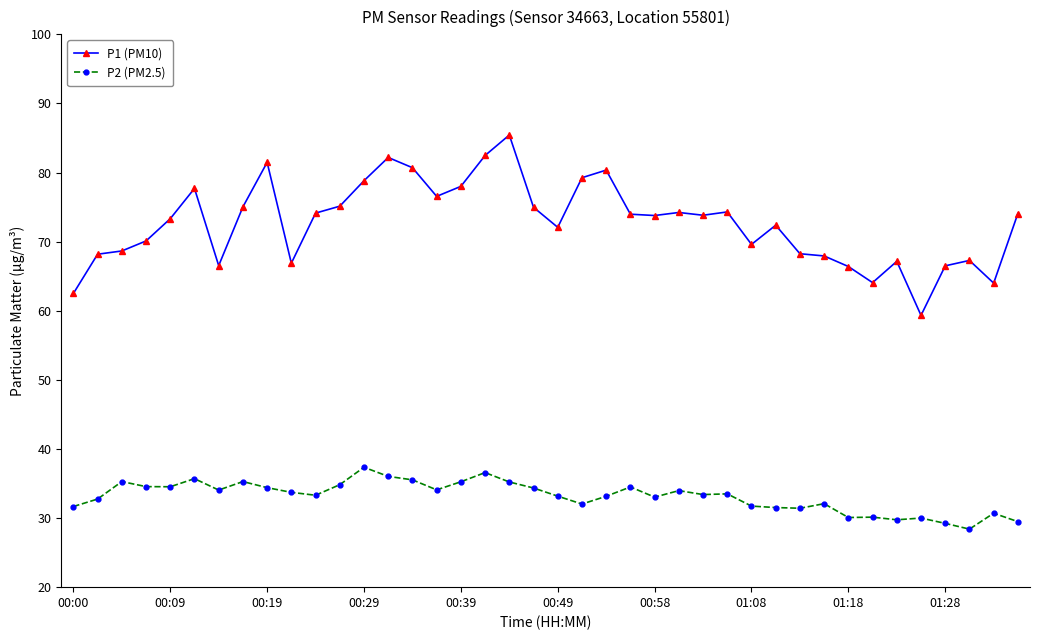

Rank the series by their maximum value, from highest to lowest.

P1 (PM10), P2 (PM2.5)